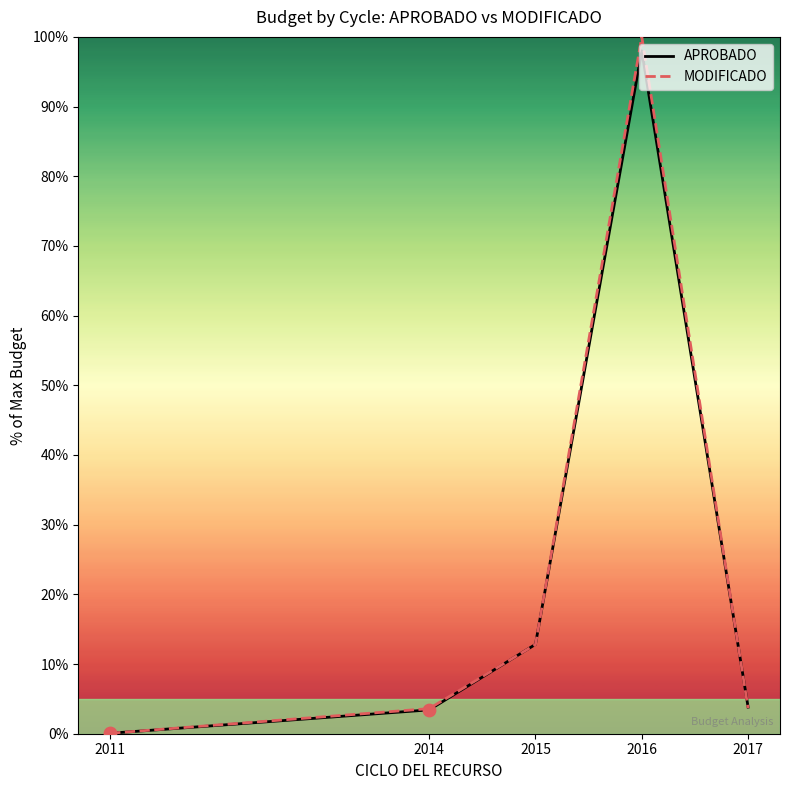

Which series has the widest spread of values?

MODIFICADO